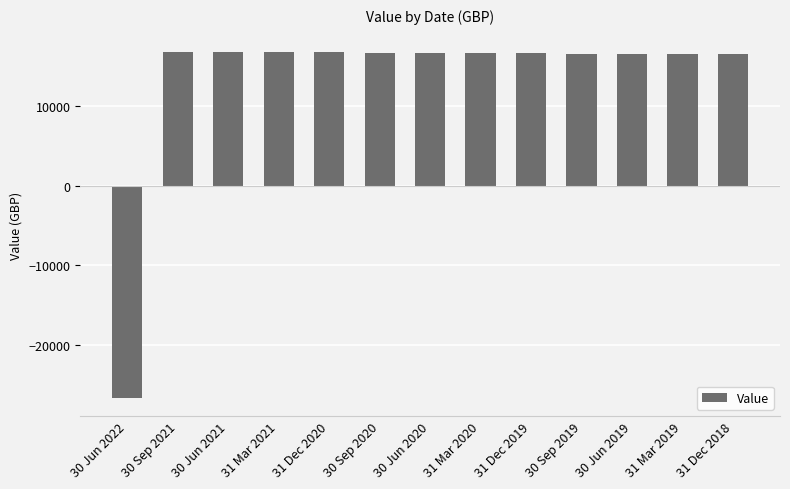

Is it true that the value at 31 Mar 2020 is 24831.4?

False